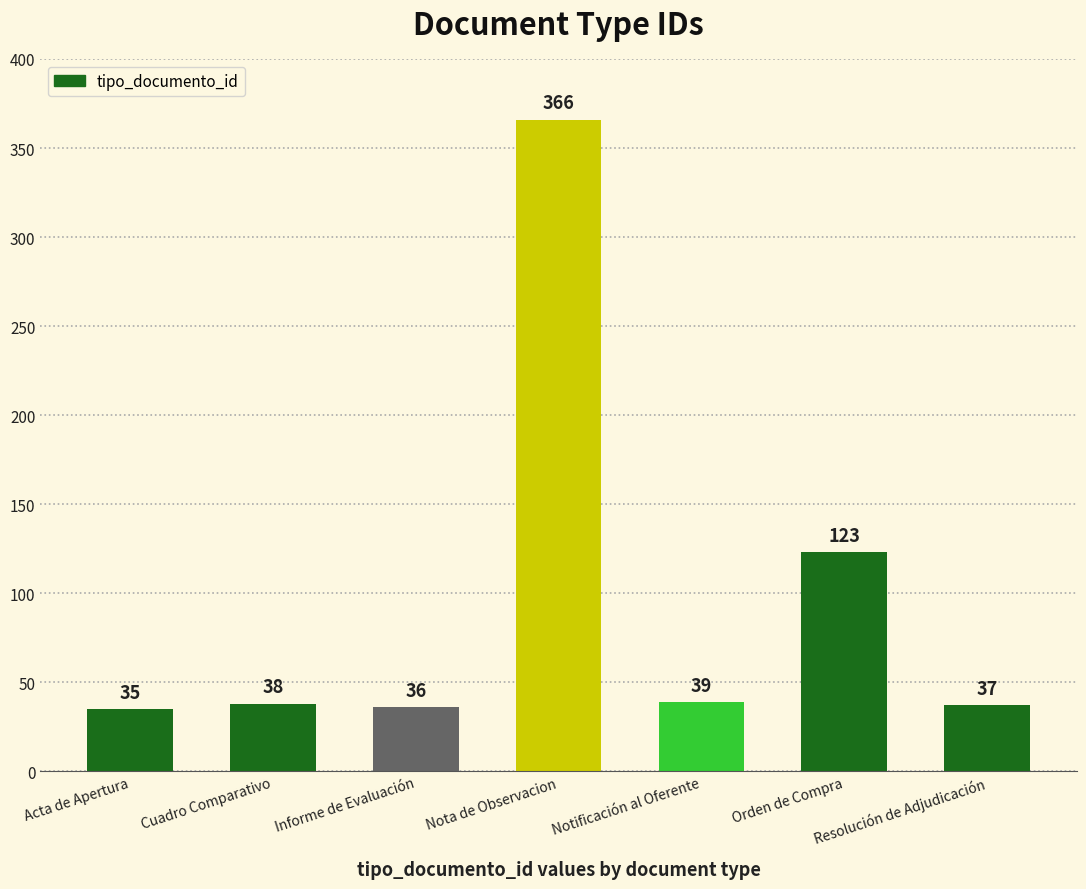

Reading left to right, transcribe all the data shown in this chart.

Acta de Apertura=35	Cuadro Comparativo=38	Informe de Evaluación=36	Nota de Observacion=366	Notificación al Oferente=39	Orden de Compra=123	Resolución de Adjudicación=37